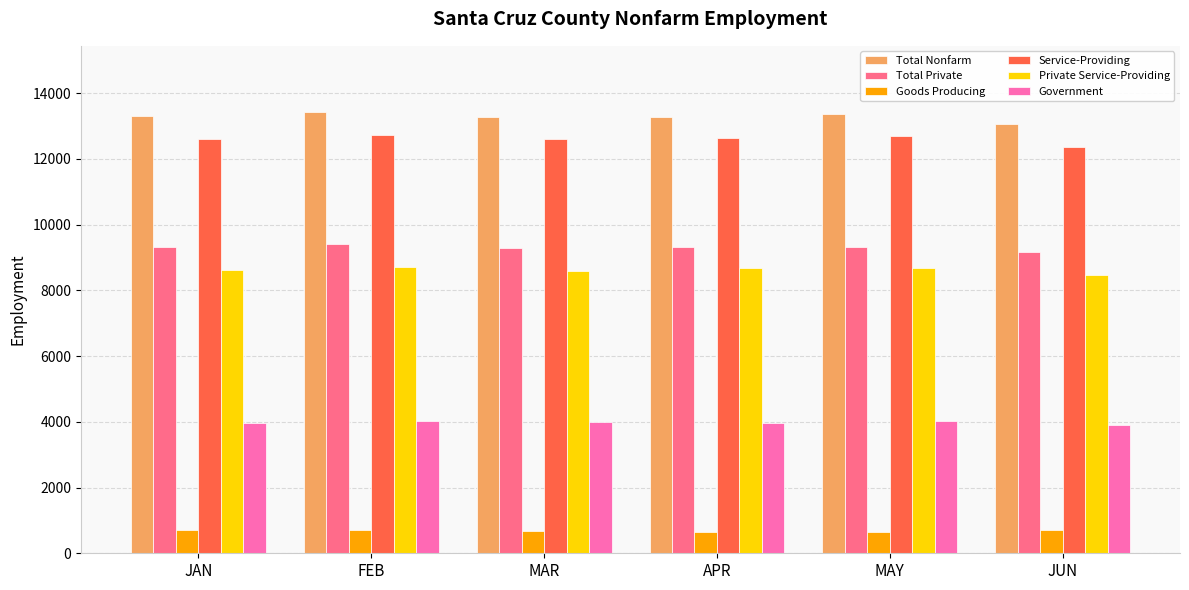

What is the difference between the highest and lowest values at FEB?

12725